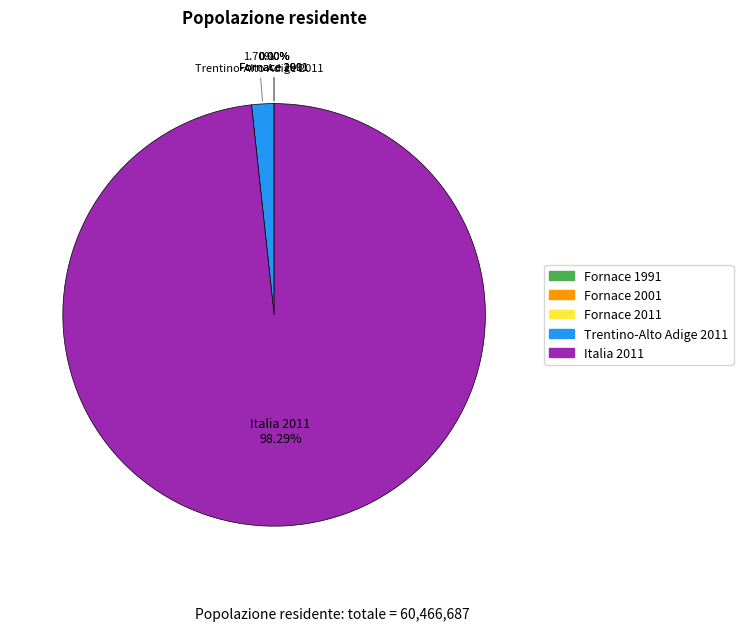

Is it true that Italia 2011 is 98% of the pie?

True